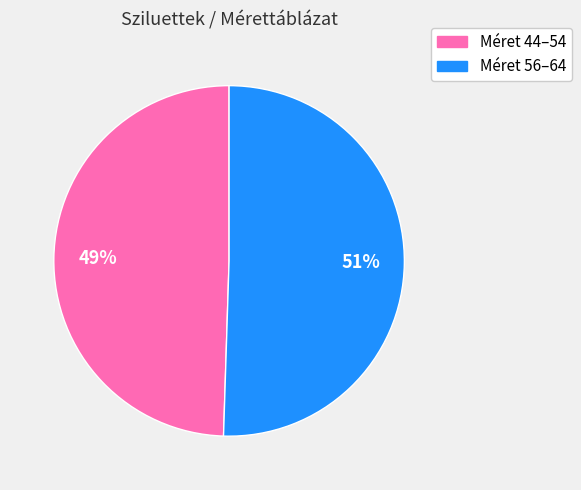

Is there a majority slice in this chart?

Yes